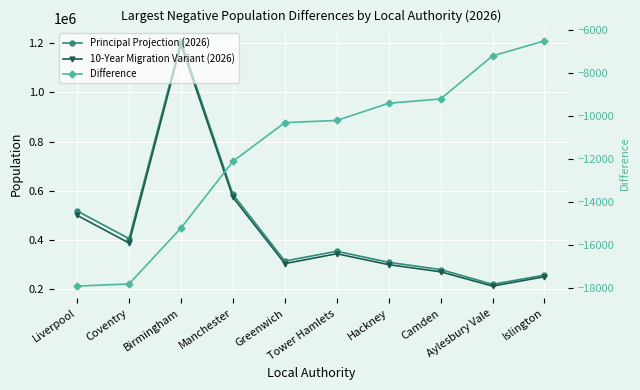

How many data points in Difference are less than -10200?

5